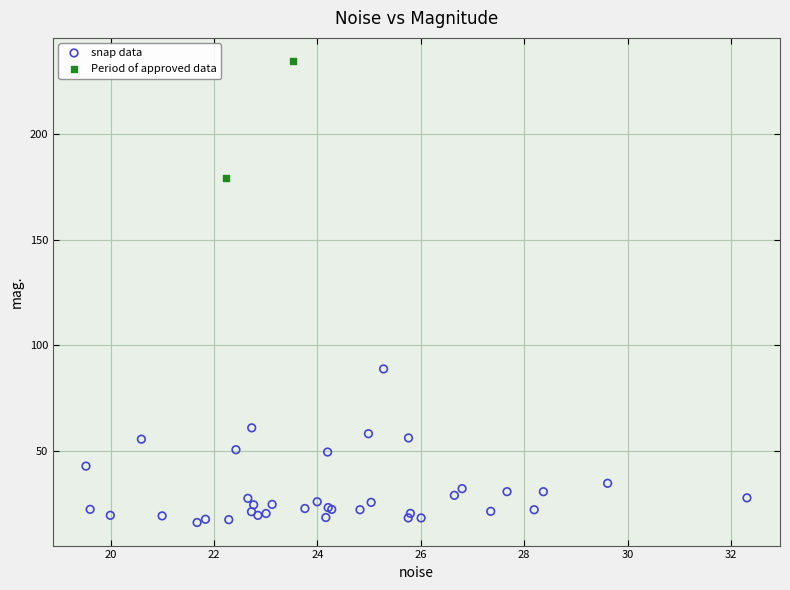

What are all the series names shown in the legend?

snap data, Period of approved data